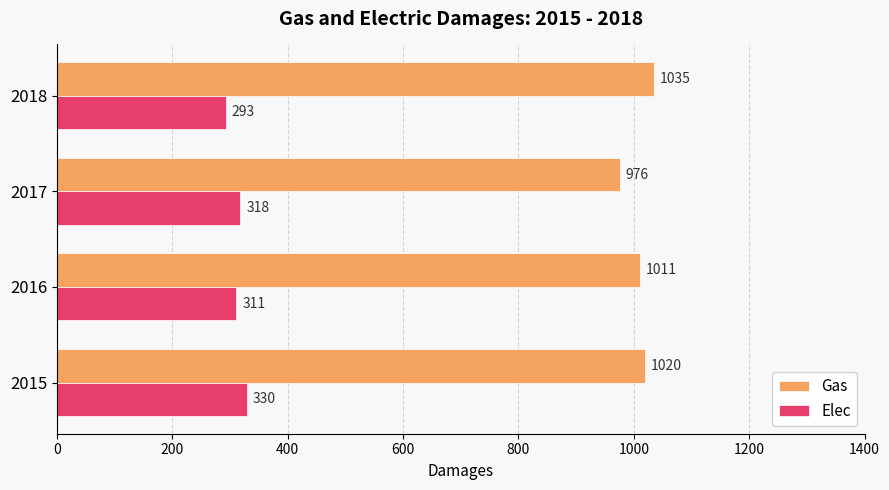

Where is Gas nearest to the value 1005?

2016